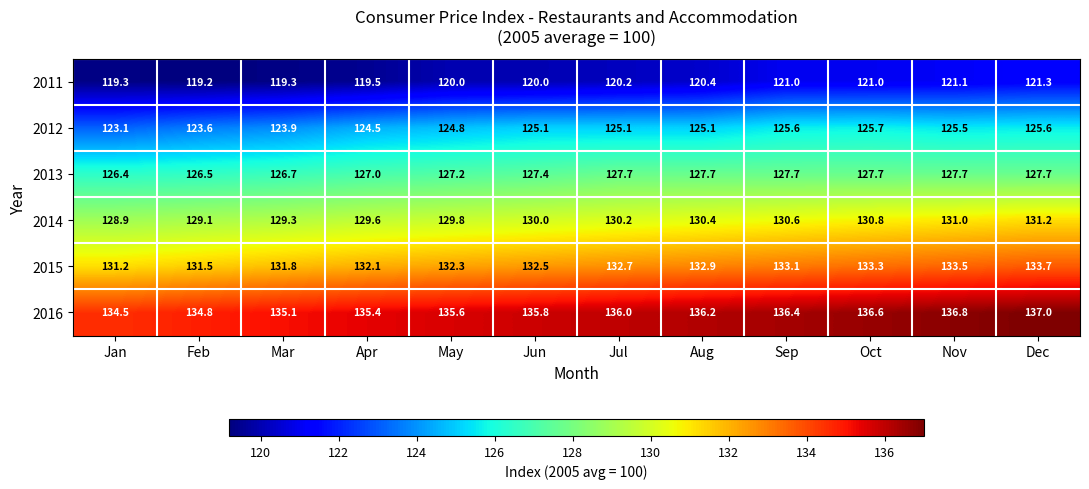

The value of 2015 at Sep is 133.1. True or false?

True